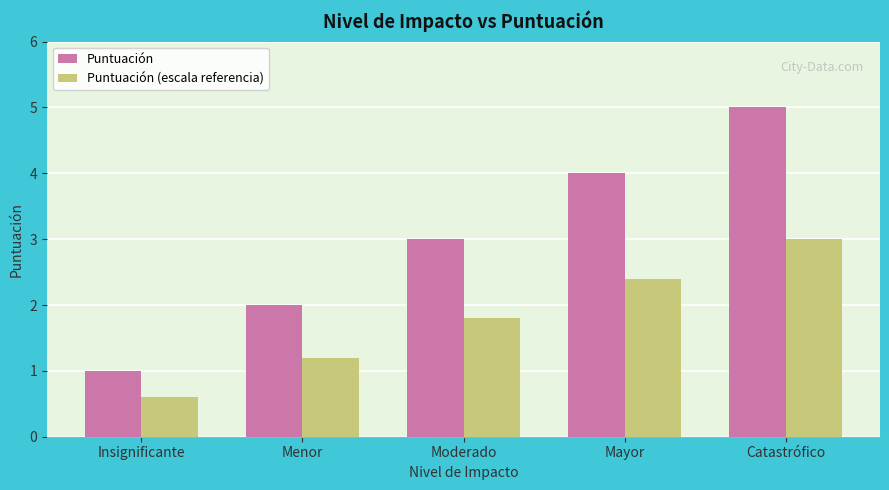

Is it true that Puntuación equals 1.7 at Insignificante?

False